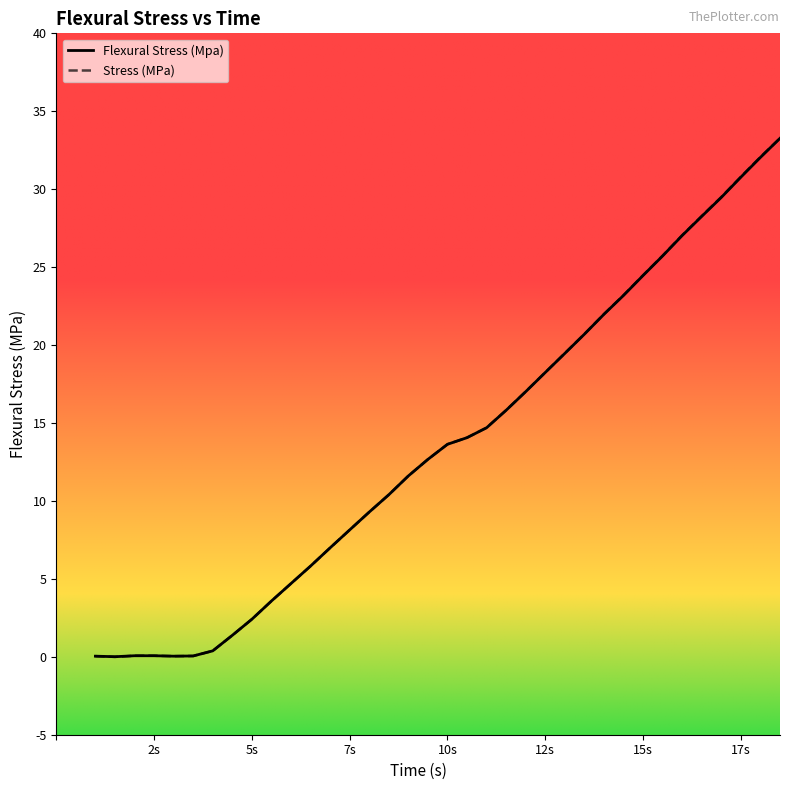

What is the maximum value shown in the chart?

33.3